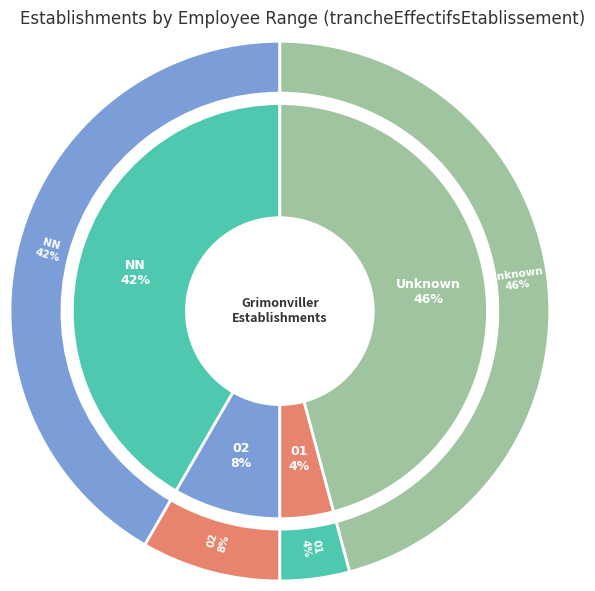

The  slice represents 46% of the pie. True or false?

True